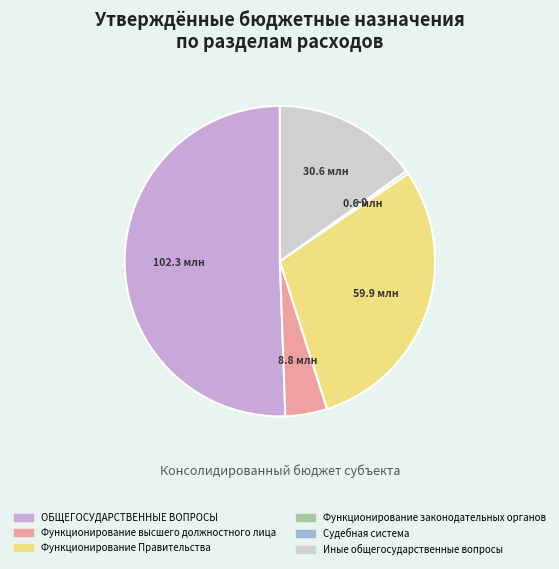

Which has a higher value, Функционирование Правительства or Иные общегосударственные вопросы?

Функционирование Правительства